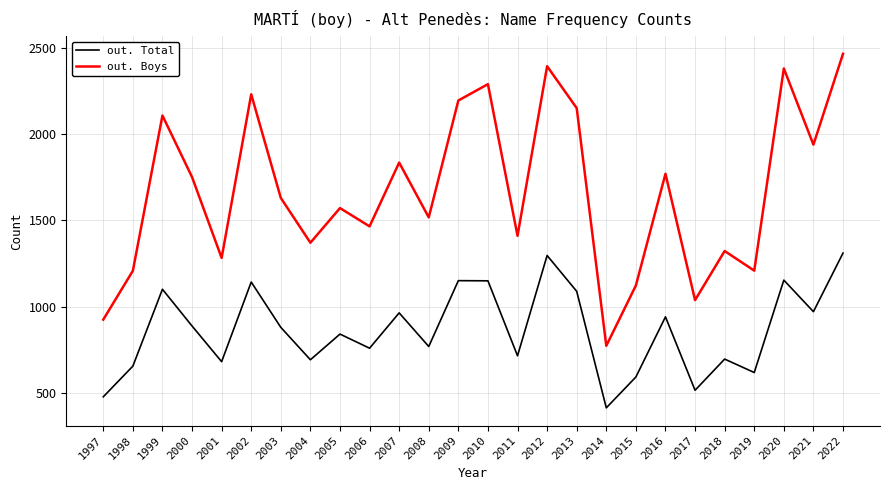

How many interior local valleys does the out. Boys series have?

9